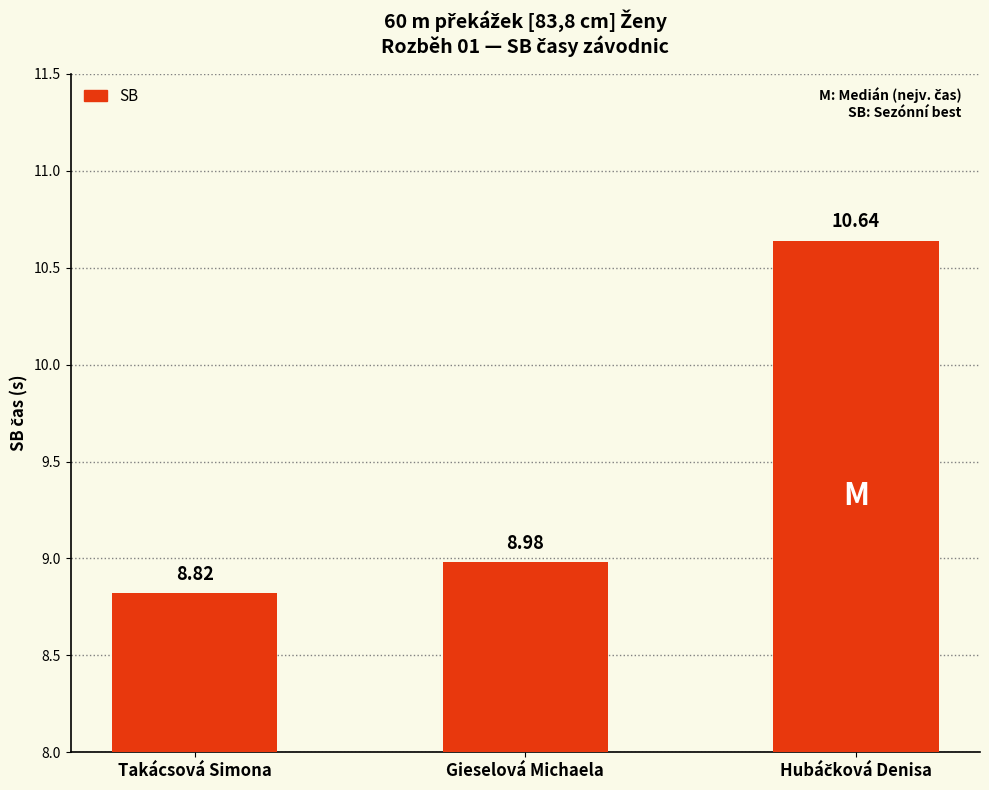

Which category has the lowest value across all series?

Takácsová Simona